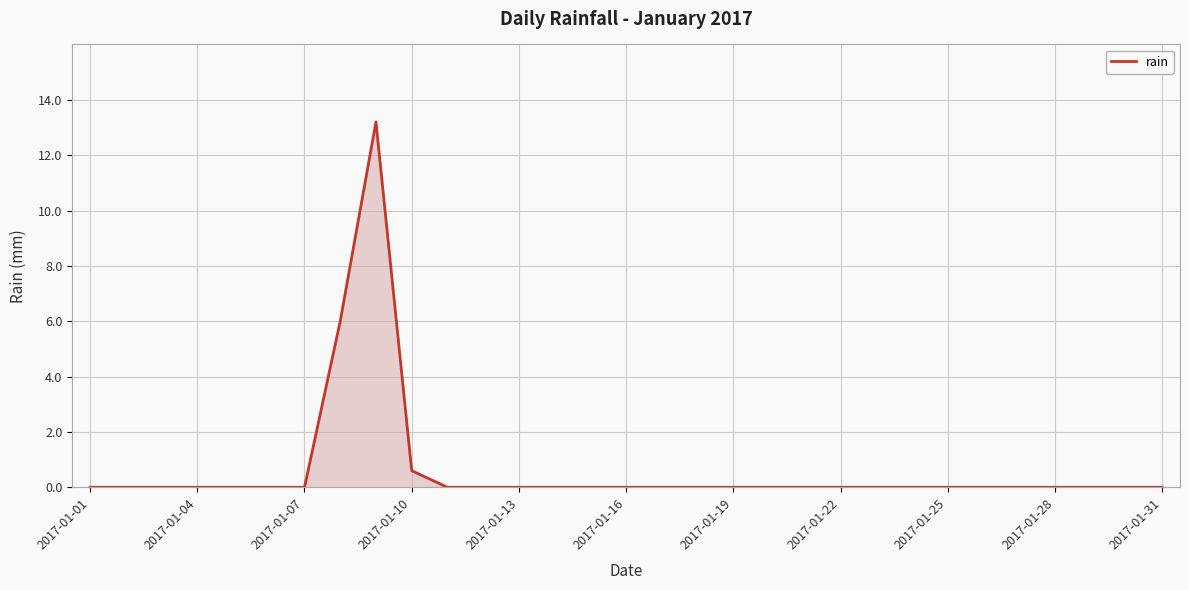

What is the greatest value displayed?

13.2